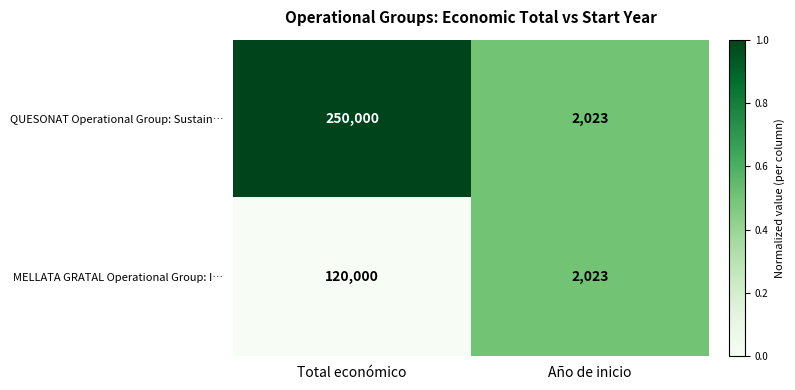

Which series has the widest spread of values?

QUESONAT Operational Group: Sustain…